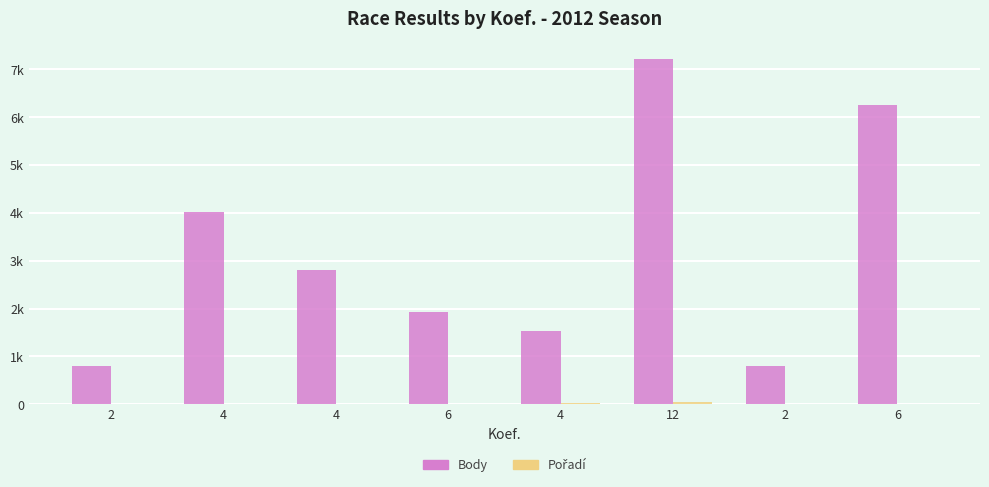

List the labels in order of Pořadí value, smallest first.

2, 4, 2, 6, 6, 4, 4, 12